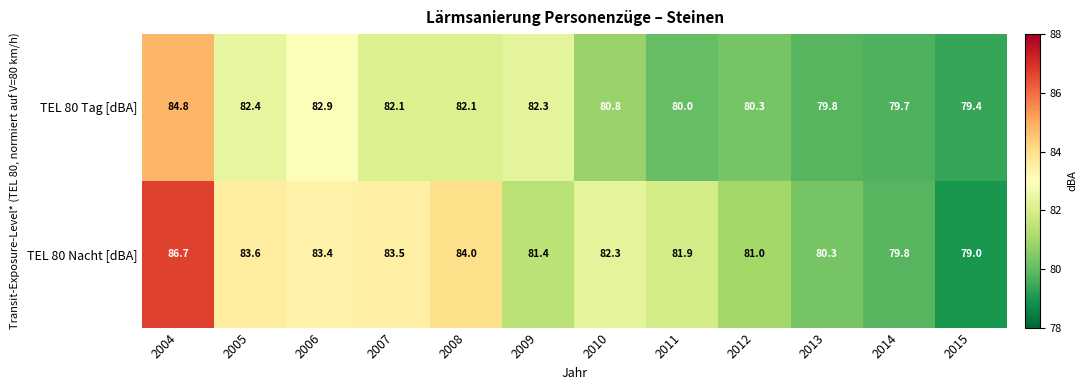

Which label corresponds to the smallest value in the chart?

2015